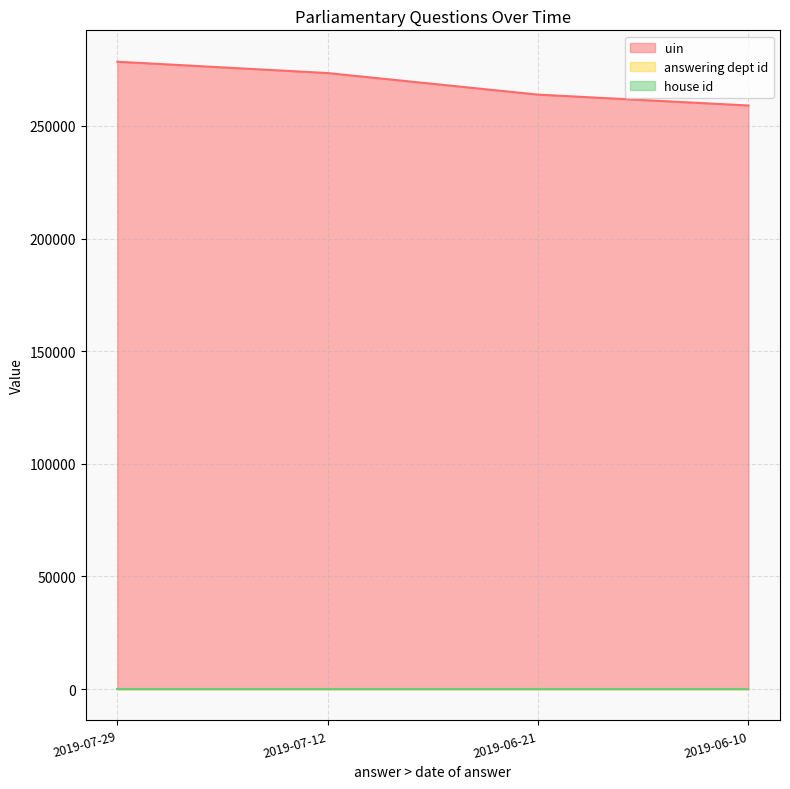

True or false: answering dept id and house id cross at least once.

False